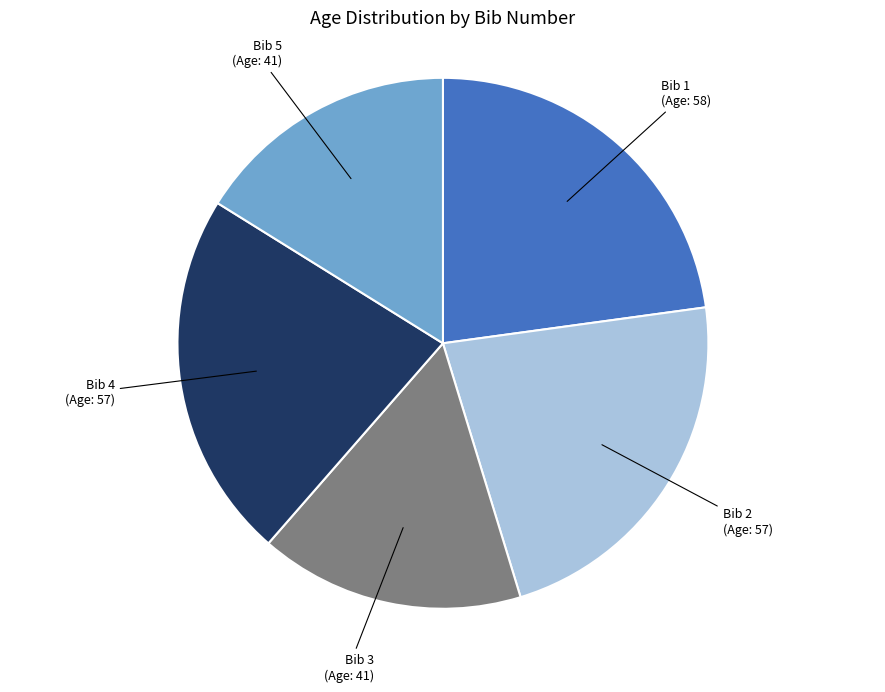

Is there a majority slice in this chart?

No